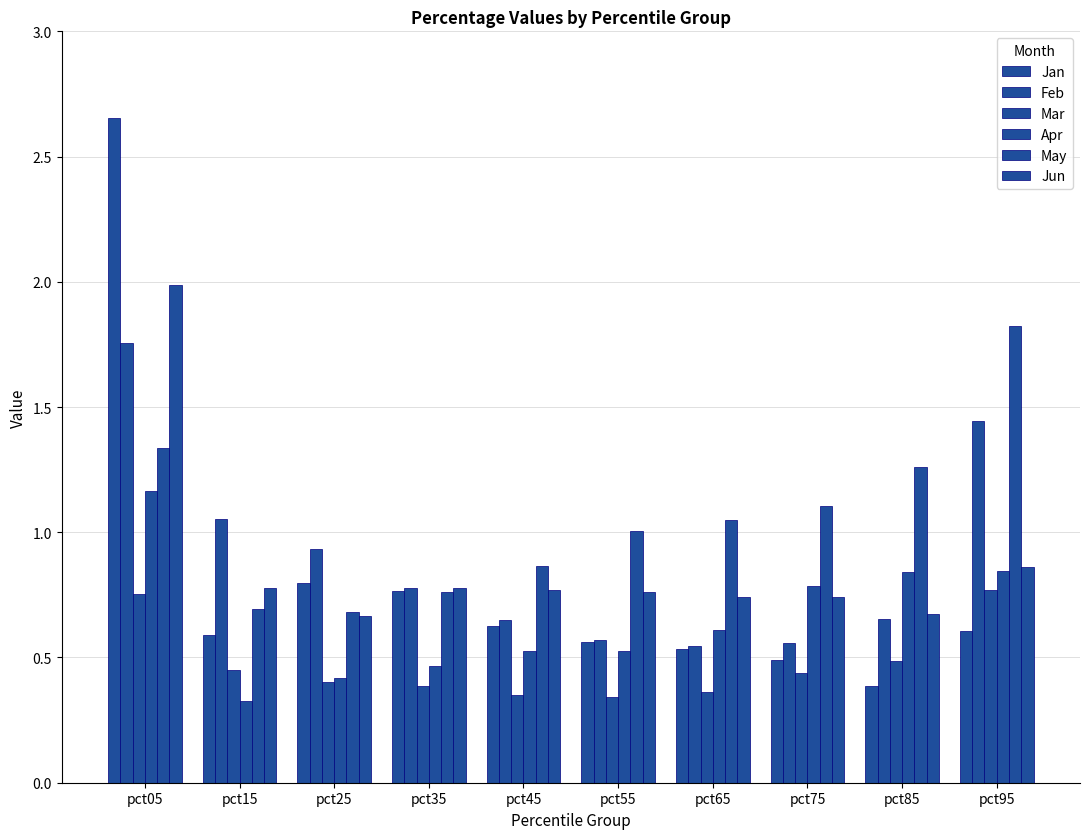

How many categories are shown in the chart?

10